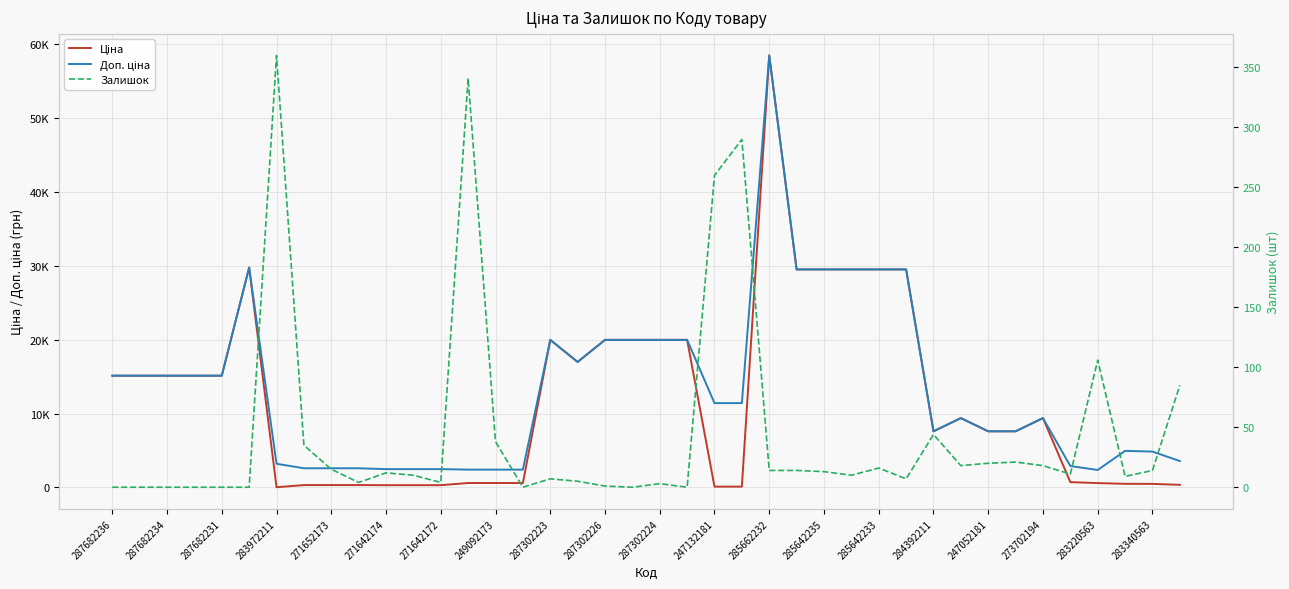

How many data points in Доп. ціна are above 11410?

18